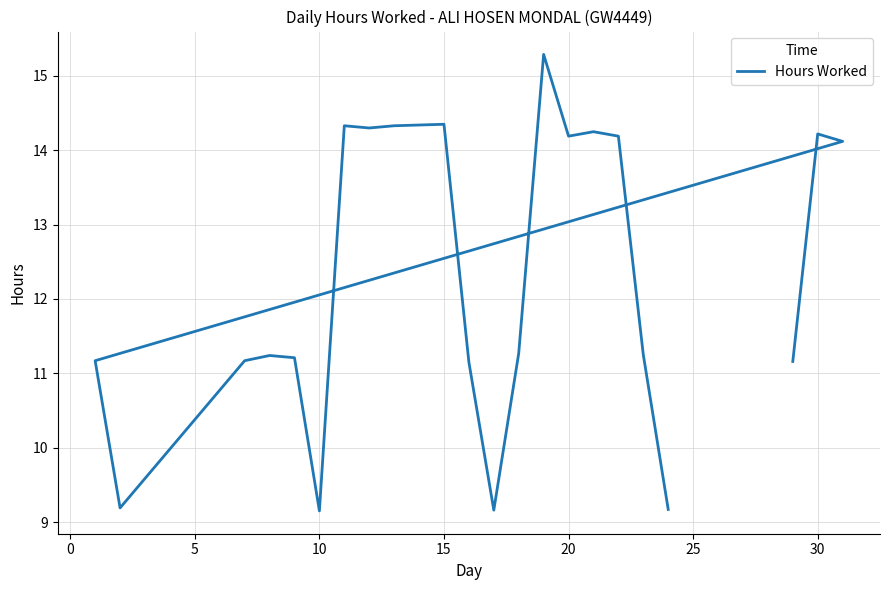

Between 15 and 35, which is larger?

15